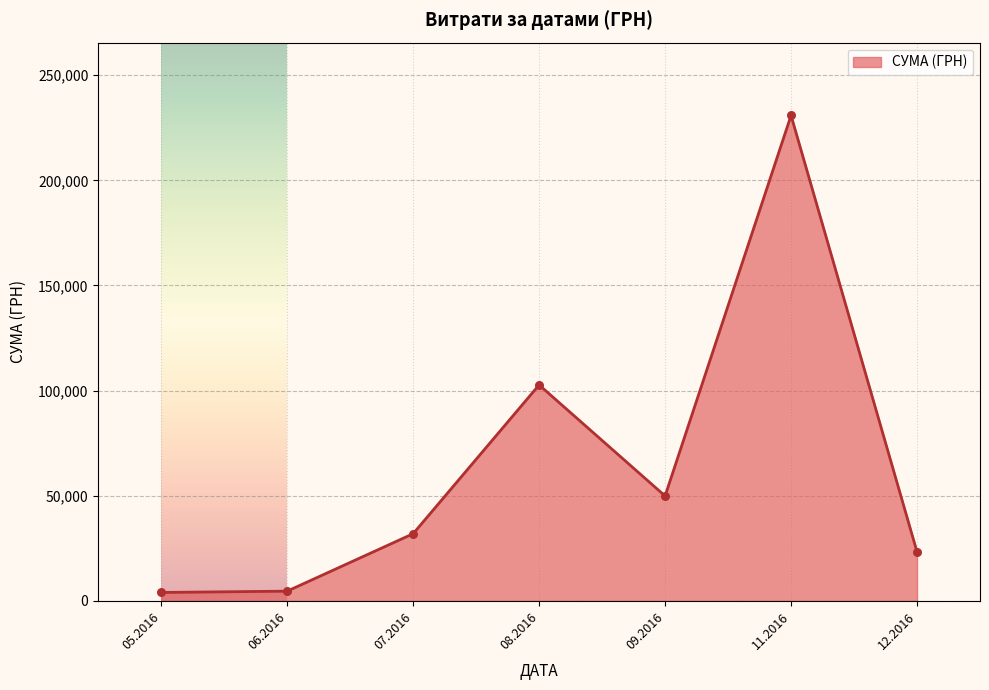

What is the change in value from 09.2016 to 12.2016?

-26593.2